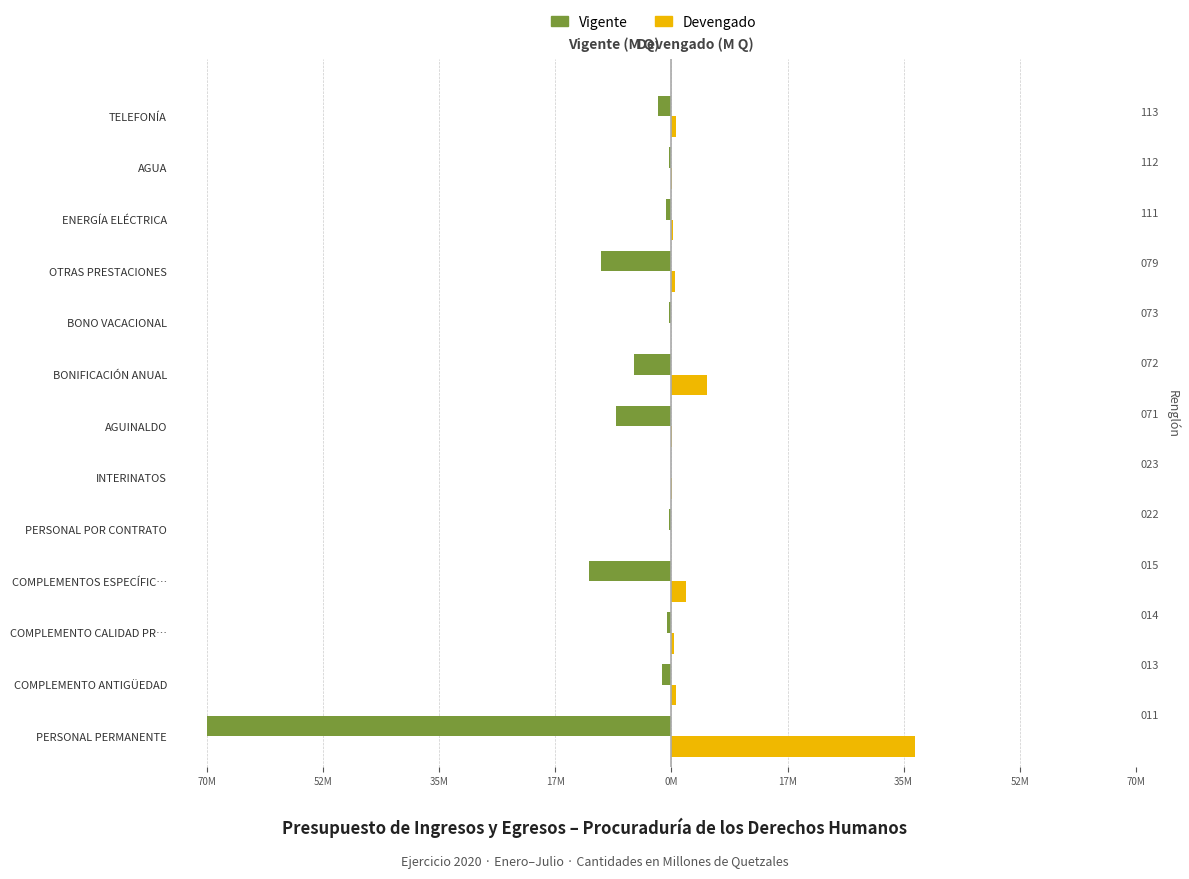

What is the sum of all Vigente values?

-112.9